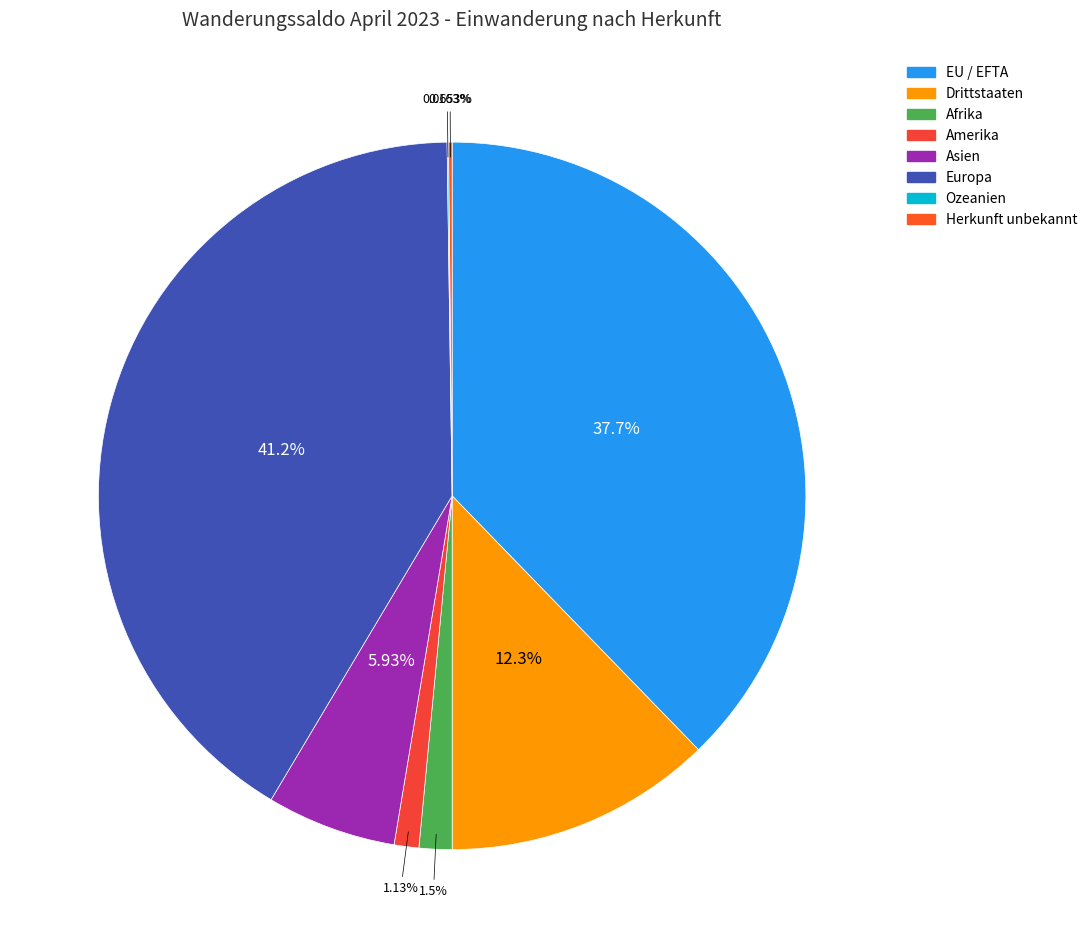

Is it true that EU / EFTA is 38% of the pie?

True